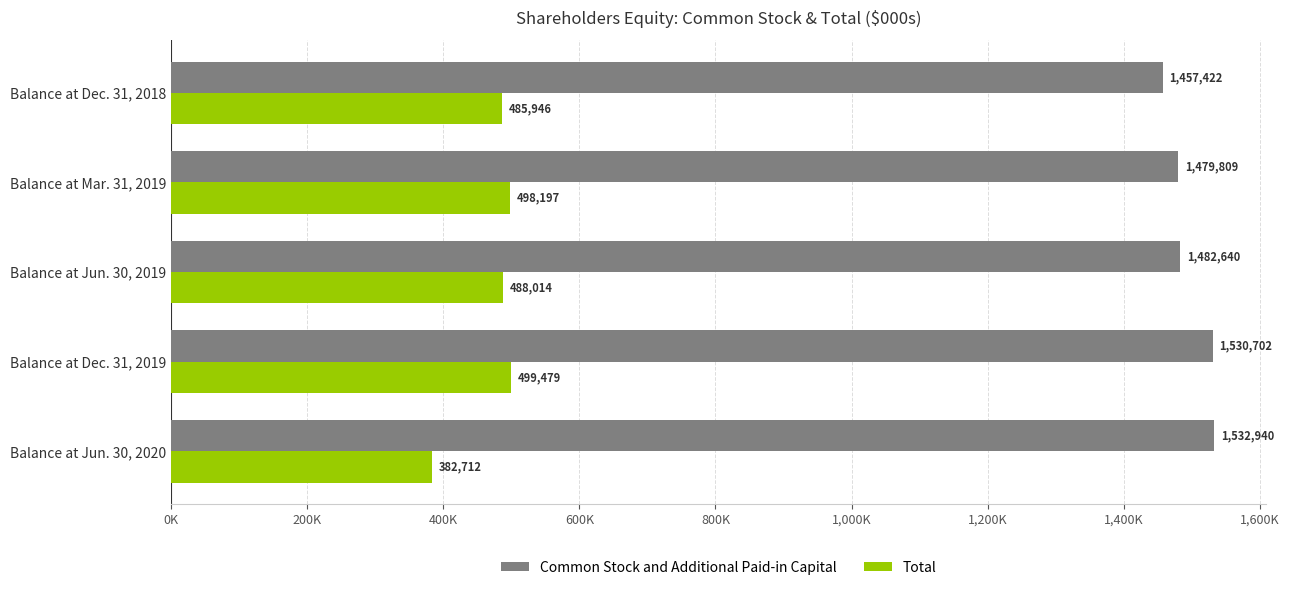

Where is Total nearest to the value 441095?

Balance at Dec. 31, 2018